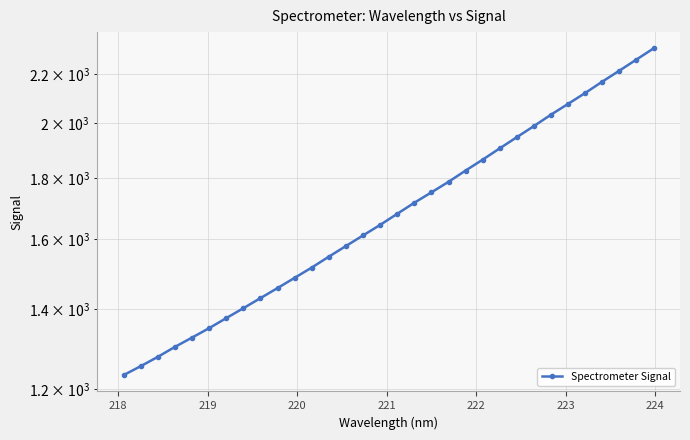

Reading right to left, transcribe all the data shown in this chart.

2310.3	2261.4	2213.6	2167.3	2120.6	2076.6	2034.1	1989.9	1947.8	1906.4	1865.4	1826.6	1787.4	1751.7	1716.9	1680.8	1645.3	1612.3	1579.8	1547.8	1515.7	1486.0	1457.0	1429.1	1401.7	1375.1	1348.9	1324.6	1301.1	1276.4	1253.8	1232.4